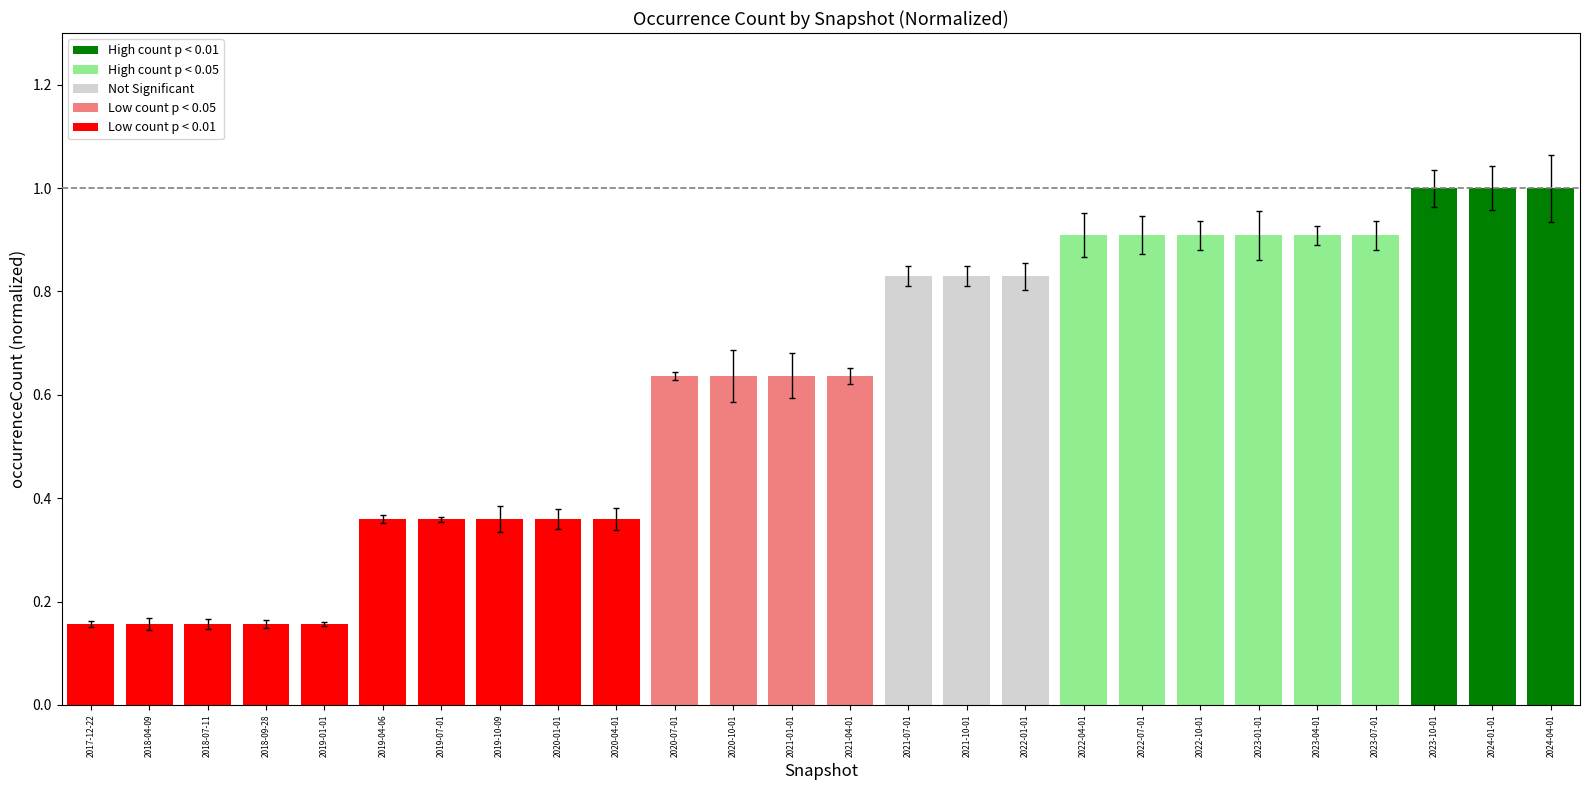

What is the average value?

0.6